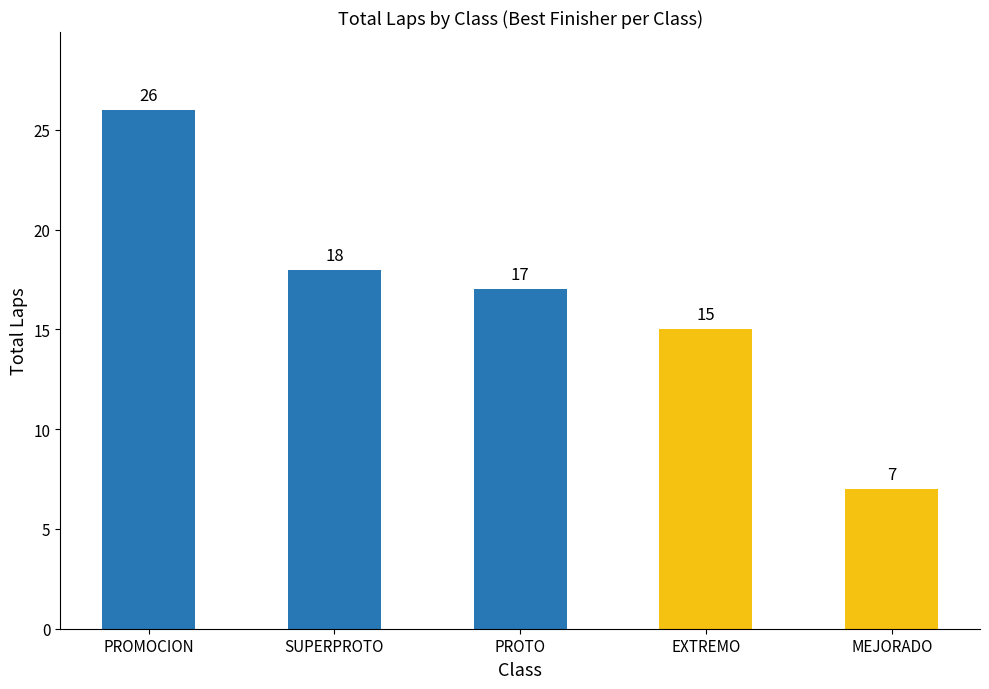

Which category has the lowest value across all series?

MEJORADO